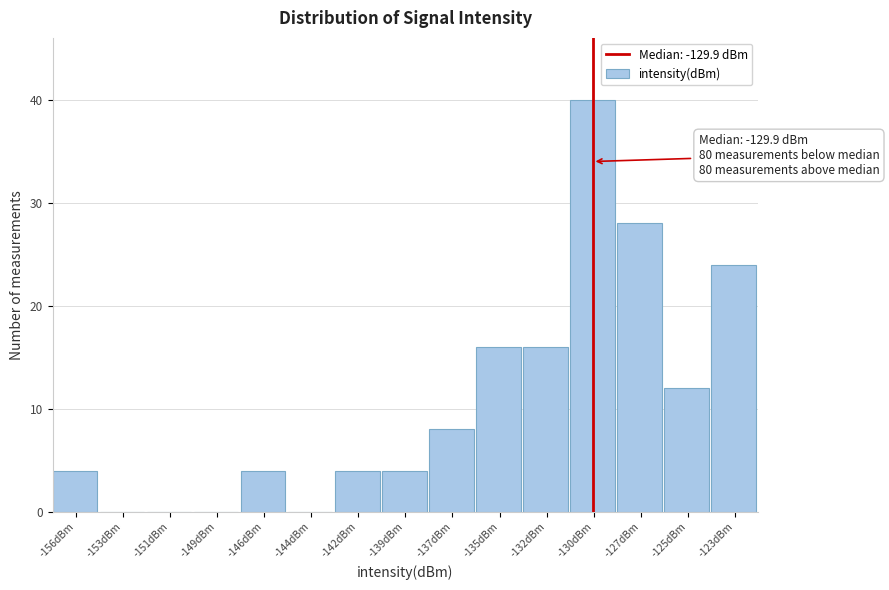

Reading right to left, what are all the values shown in this chart?

-123dBm=24	-125dBm=12	-127dBm=28	-130dBm=40	-132dBm=16	-135dBm=16	-137dBm=8	-139dBm=4	-142dBm=4	-144dBm=0	-146dBm=4	-149dBm=0	-151dBm=0	-153dBm=0	-156dBm=4